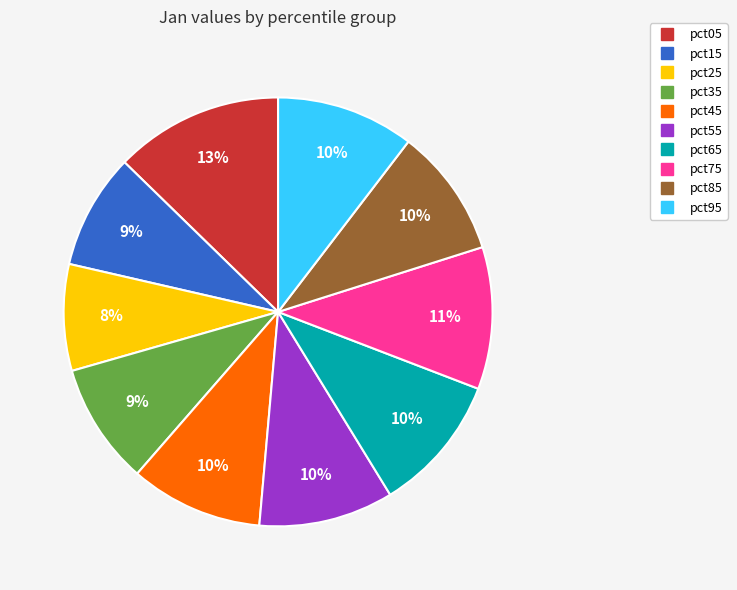

Which category has the smallest portion of the pie?

pct25